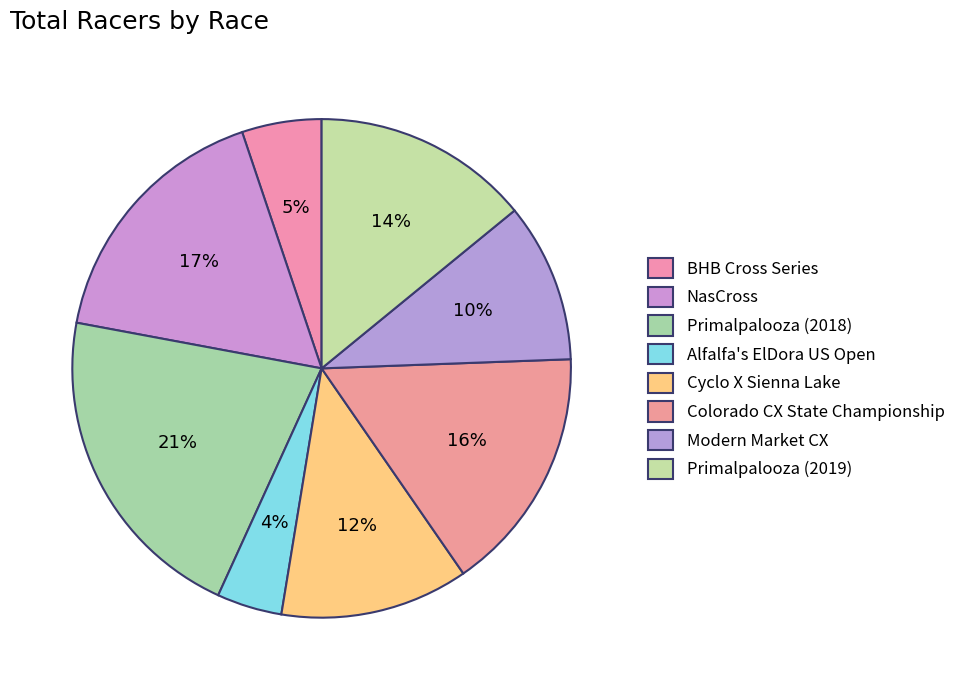

How many slices are in this pie chart?

8